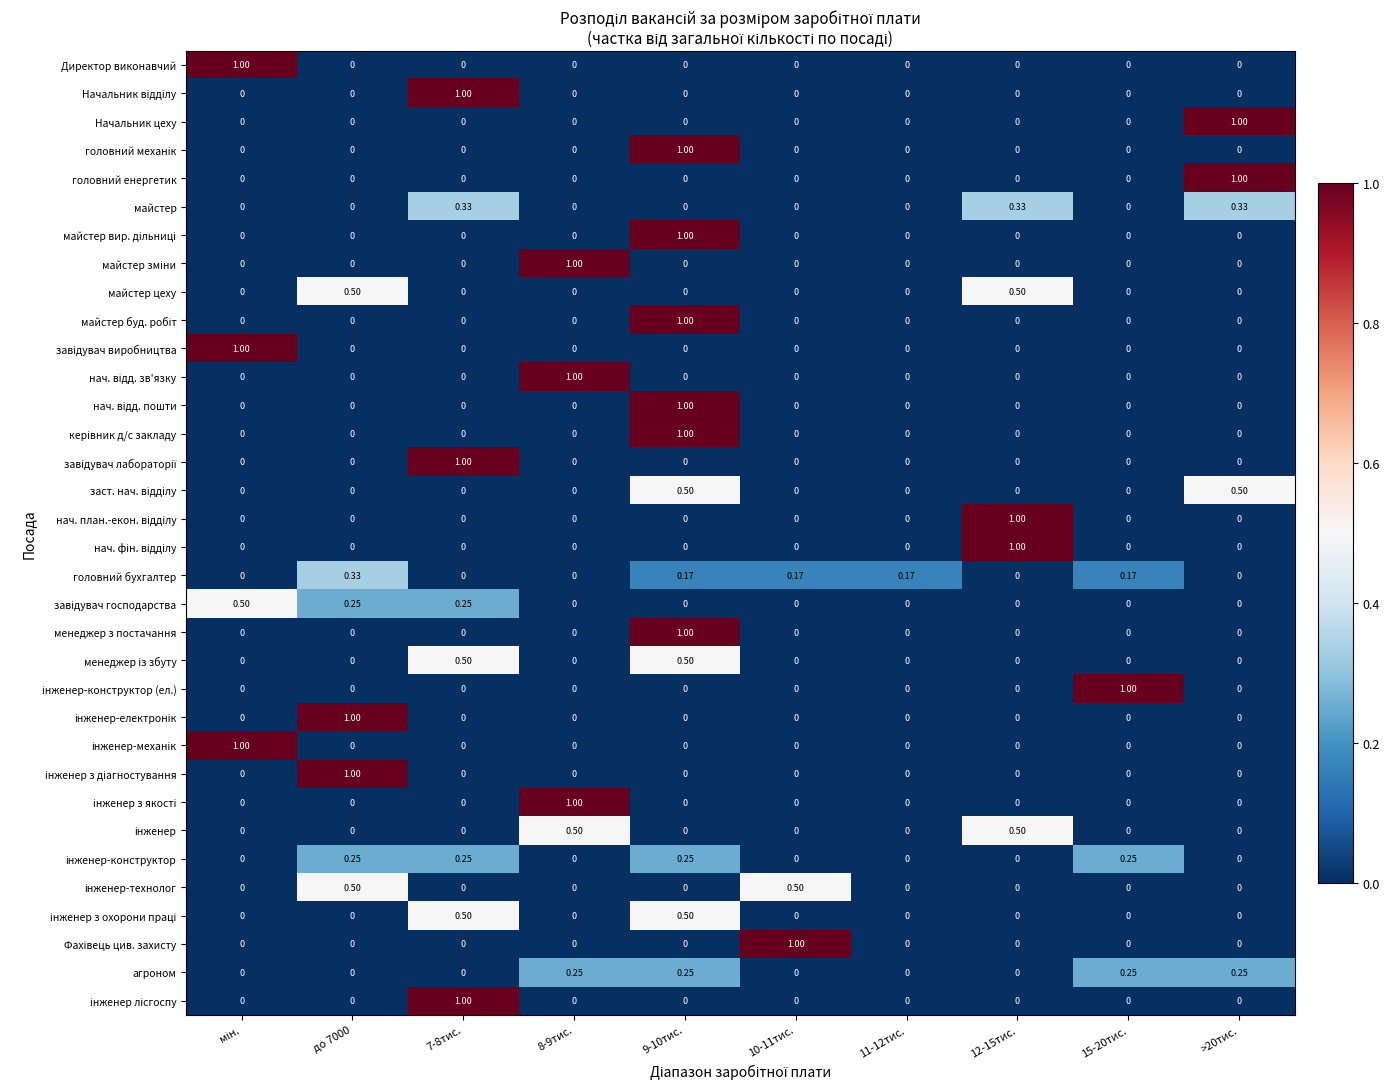

Which series has the largest total across all categories?

головний бухгалтер